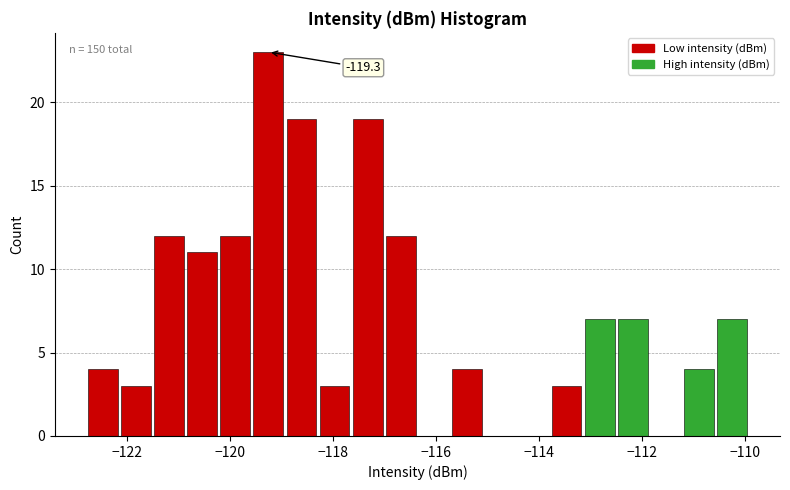

Around what value on the x-axis is the tallest bar? Give the approximate position of its centre, as read against the axis.

-119.2